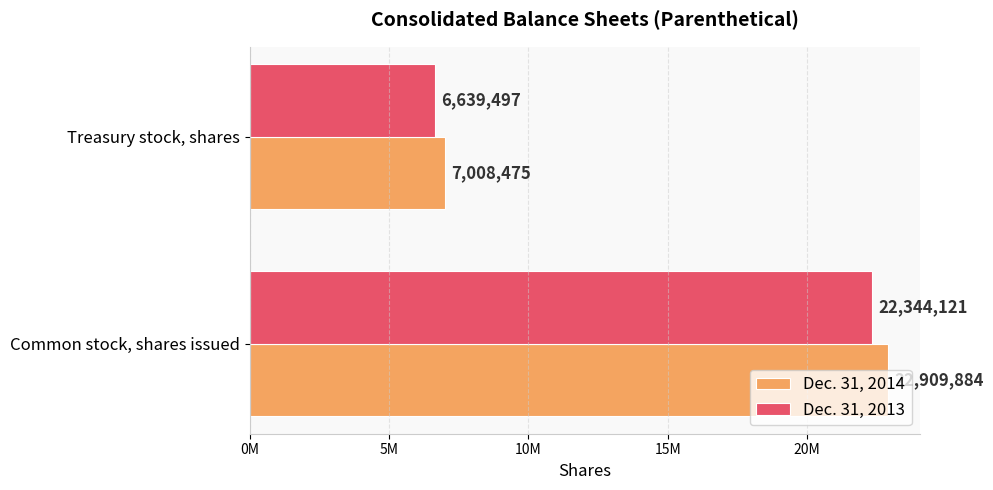

What are all the series names shown in the legend?

Dec. 31, 2014, Dec. 31, 2013